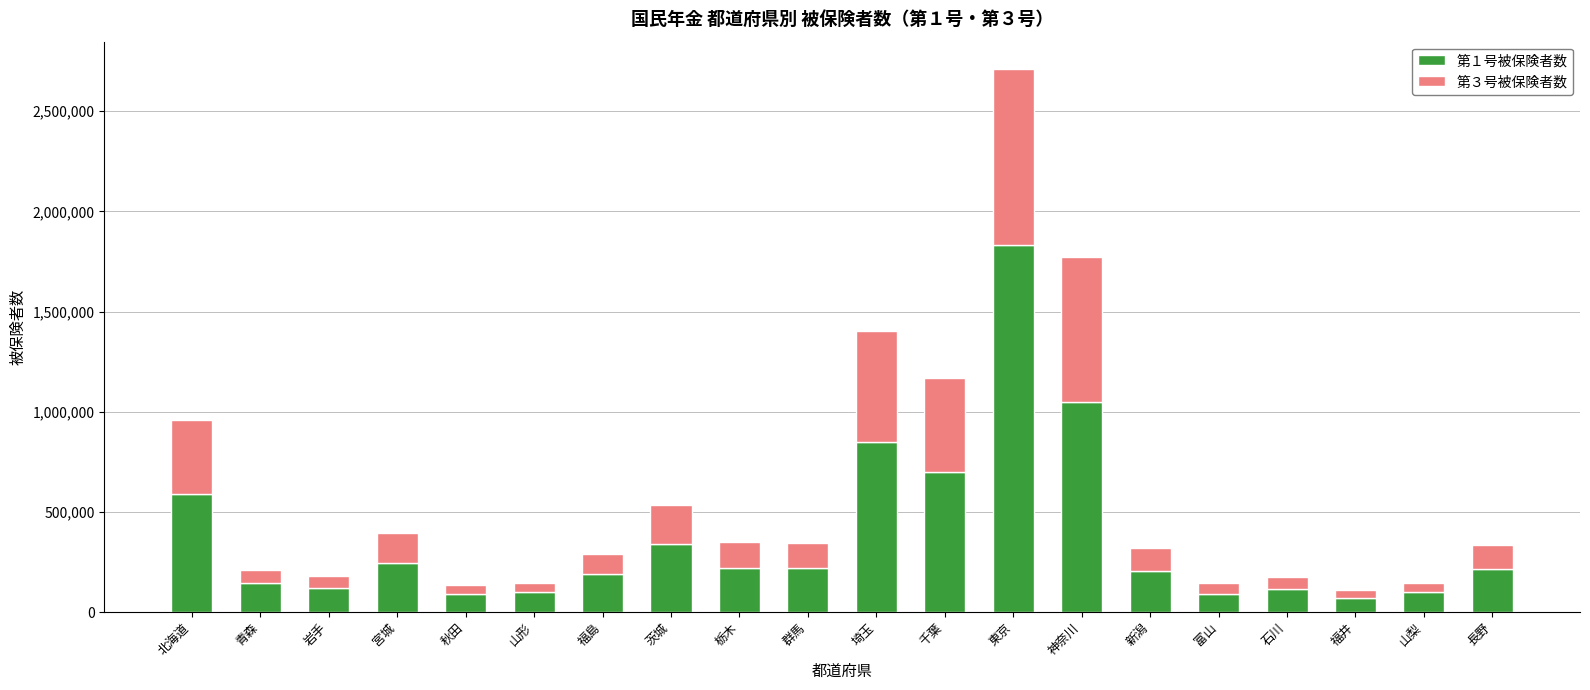

Does the chart contain stacked bars?

Yes